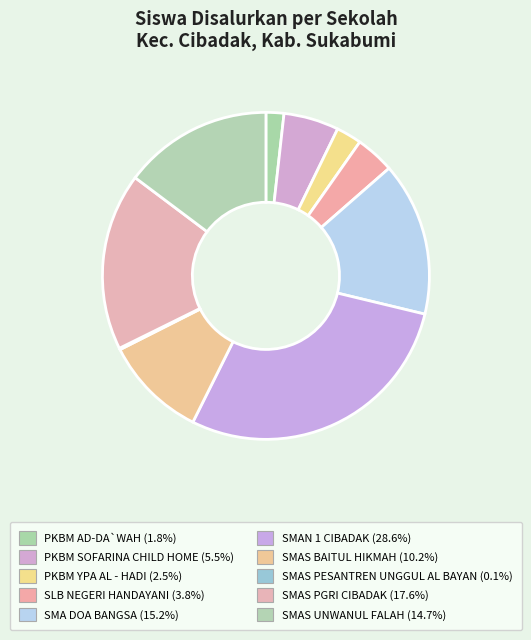

What portion of the pie excludes SMAS UNWANUL FALAH?

85.3%